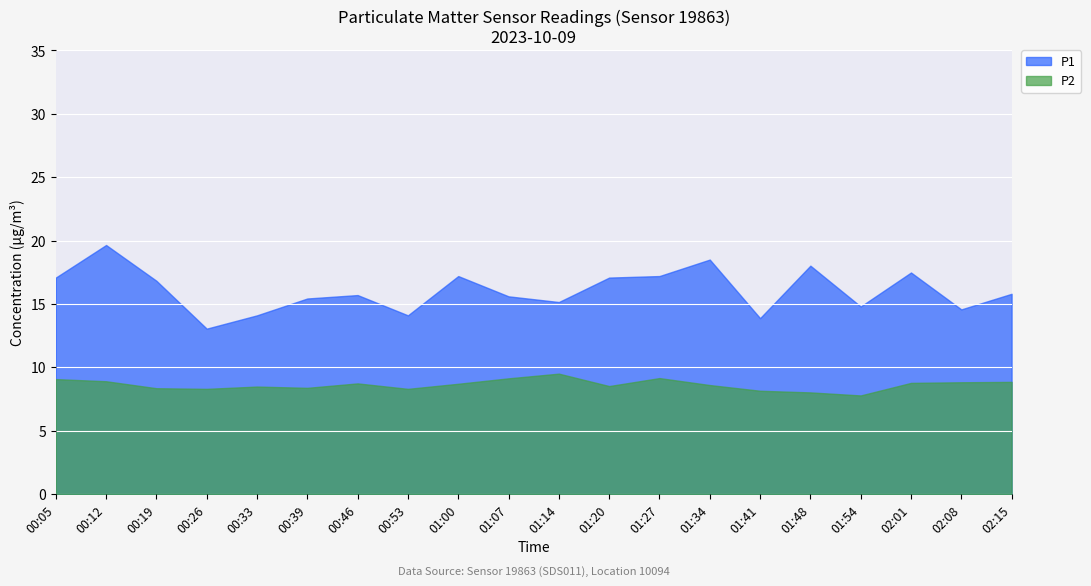

How many values in the P2 series exceed 8?

19